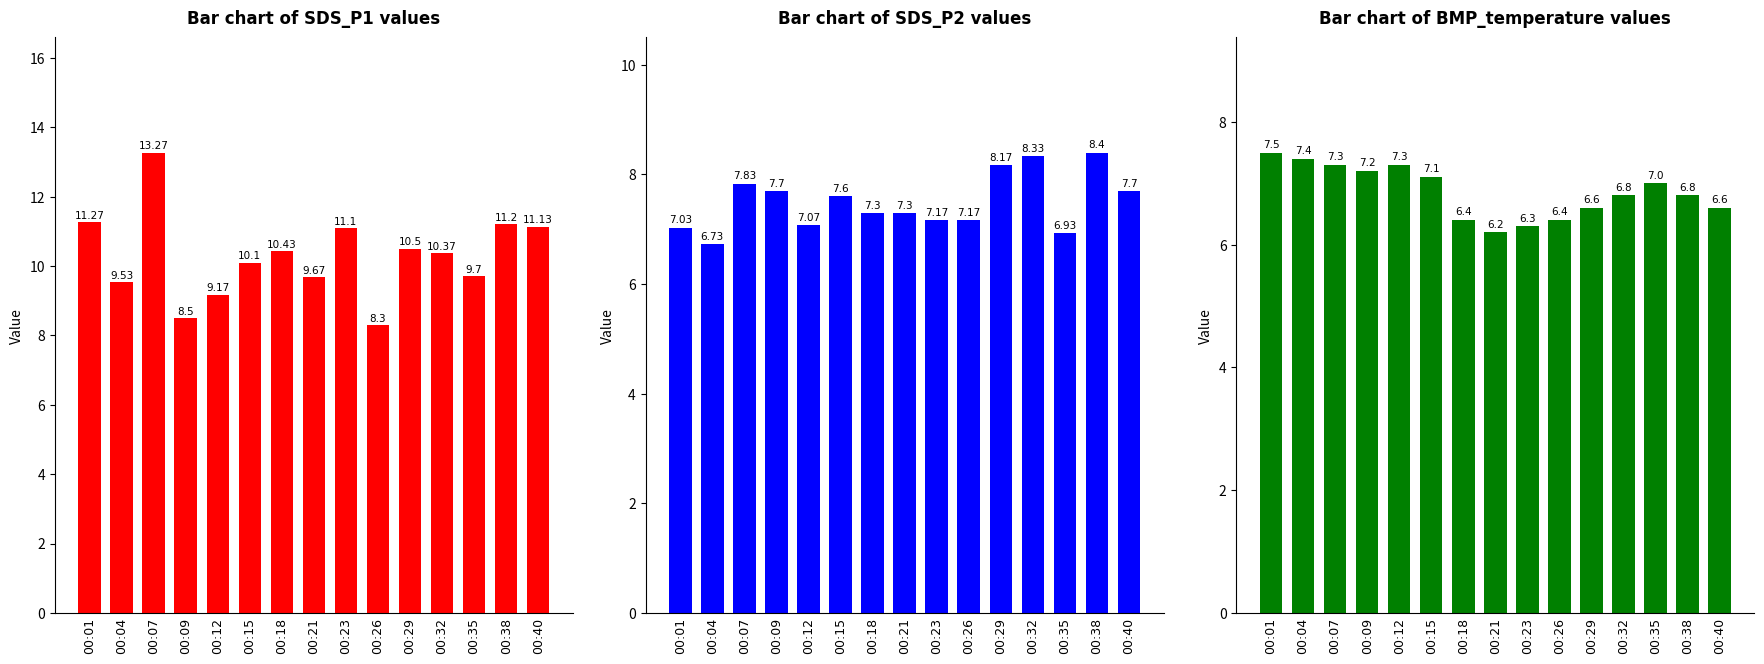

Reading right to left, transcribe all the data shown in this chart.

Bar chart of SDS_P1 values: 00:40=11.1	00:38=11.2	00:35=9.7	00:32=10.4	00:29=10.5	00:26=8.3	00:23=11.1	00:21=9.7	00:18=10.4	00:15=10.1	00:12=9.2	00:09=8.5	00:07=13.3	00:04=9.5	00:01=11.3
Bar chart of SDS_P2 values: 00:40=7.7	00:38=8.4	00:35=6.9	00:32=8.3	00:29=8.2	00:26=7.2	00:23=7.2	00:21=7.3	00:18=7.3	00:15=7.6	00:12=7.1	00:09=7.7	00:07=7.8	00:04=6.7	00:01=7.0
Bar chart of BMP_temperature values: 00:40=6.6	00:38=6.8	00:35=7.0	00:32=6.8	00:29=6.6	00:26=6.4	00:23=6.3	00:21=6.2	00:18=6.4	00:15=7.1	00:12=7.3	00:09=7.2	00:07=7.3	00:04=7.4	00:01=7.5